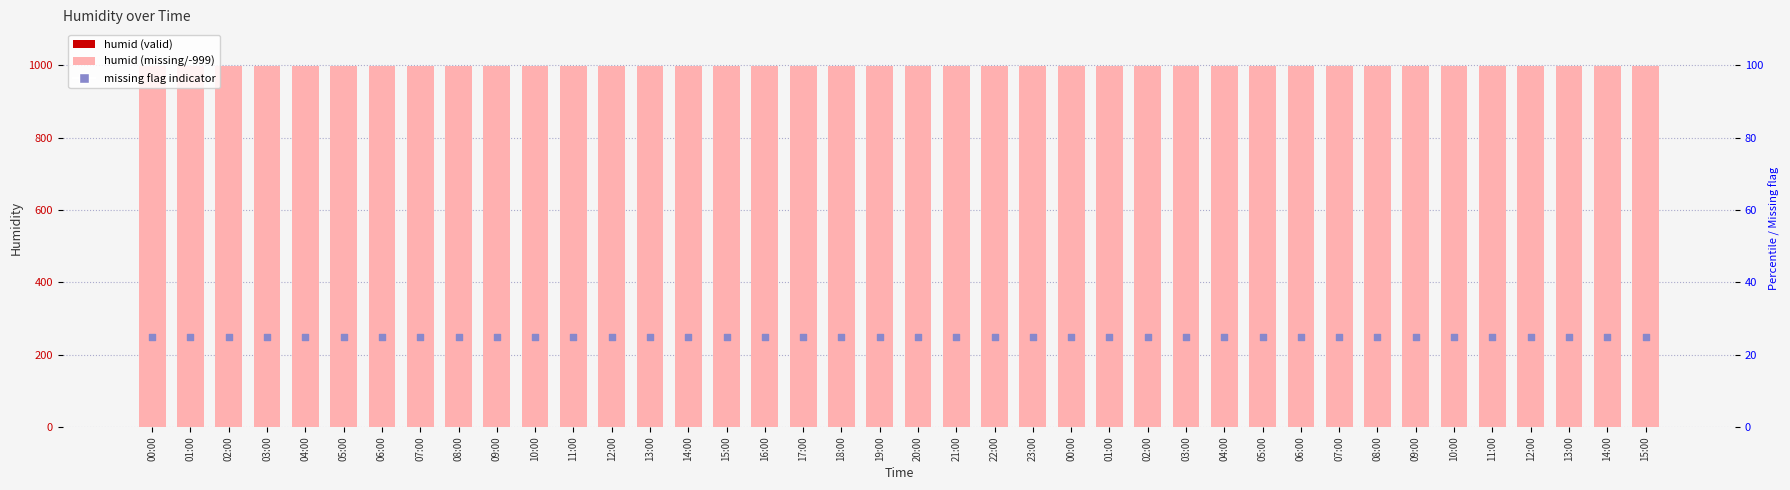

Which series has the largest total across all categories?

humid